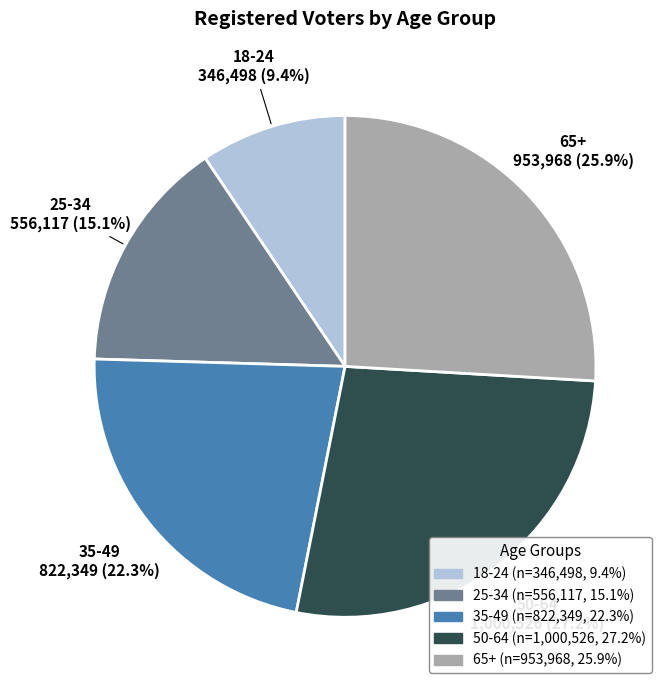

The 50-64 slice represents 17% of the pie. True or false?

False